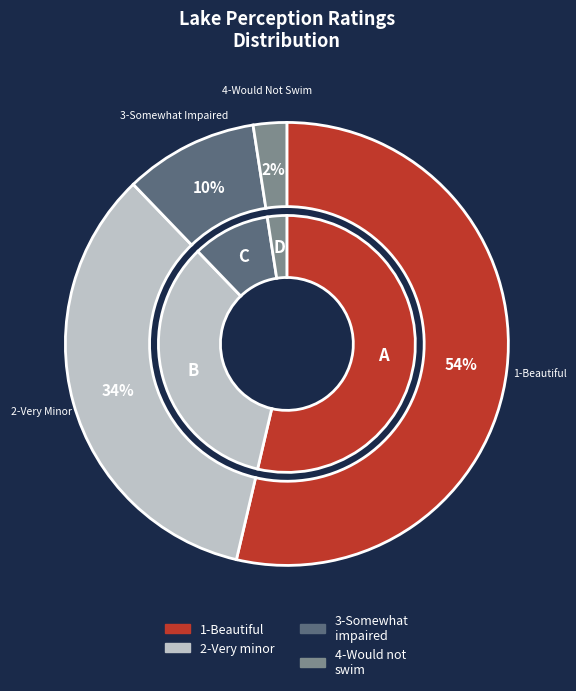

True or false: 2-Very minor aesthetic problems accounts for 40% of the total.

False